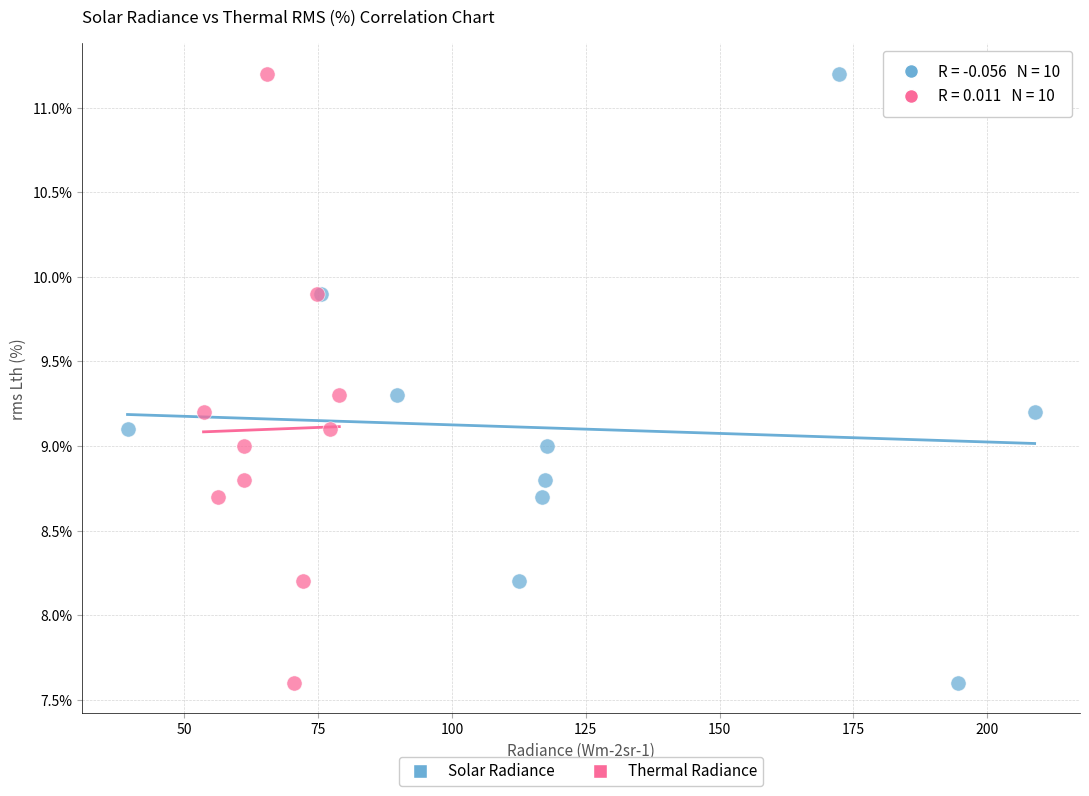

What are all the series names shown in the legend?

Solar Radiance, Thermal Radiance